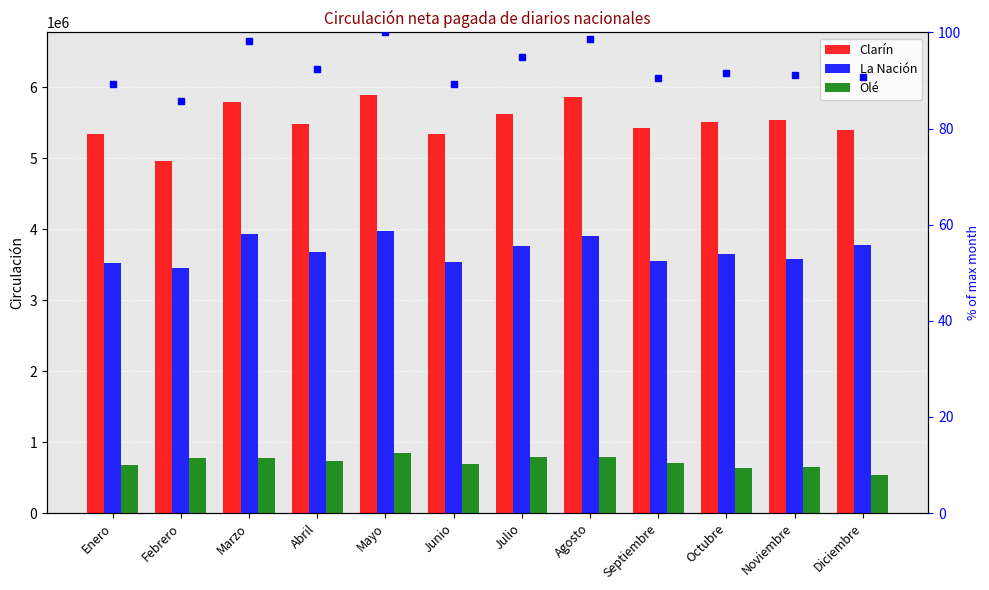

Is it true that Olé equals 1202388.9 at Mayo?

False